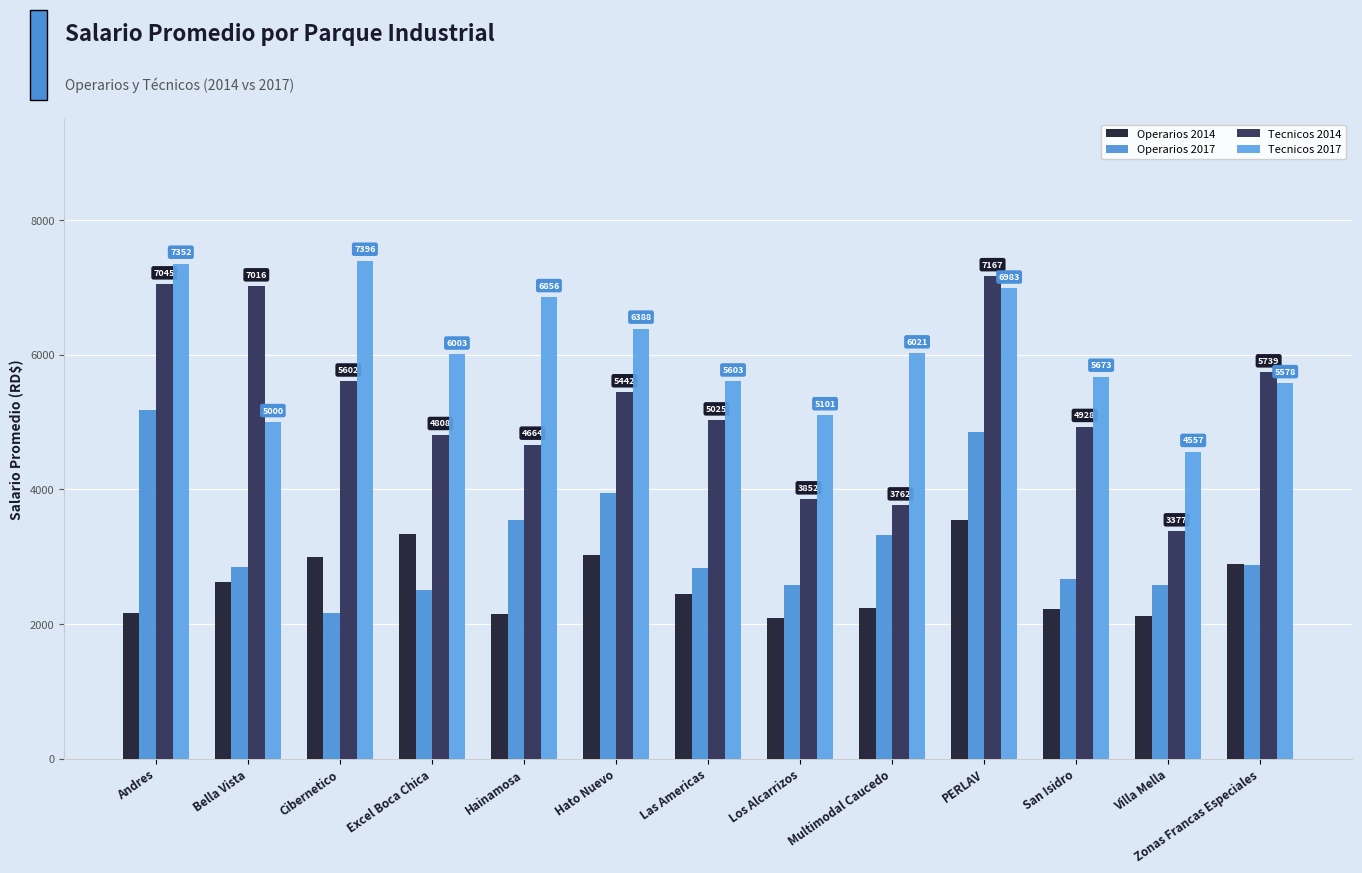

Is it true that Tecnicos 2017 equals 6387.5 at Hato Nuevo?

True